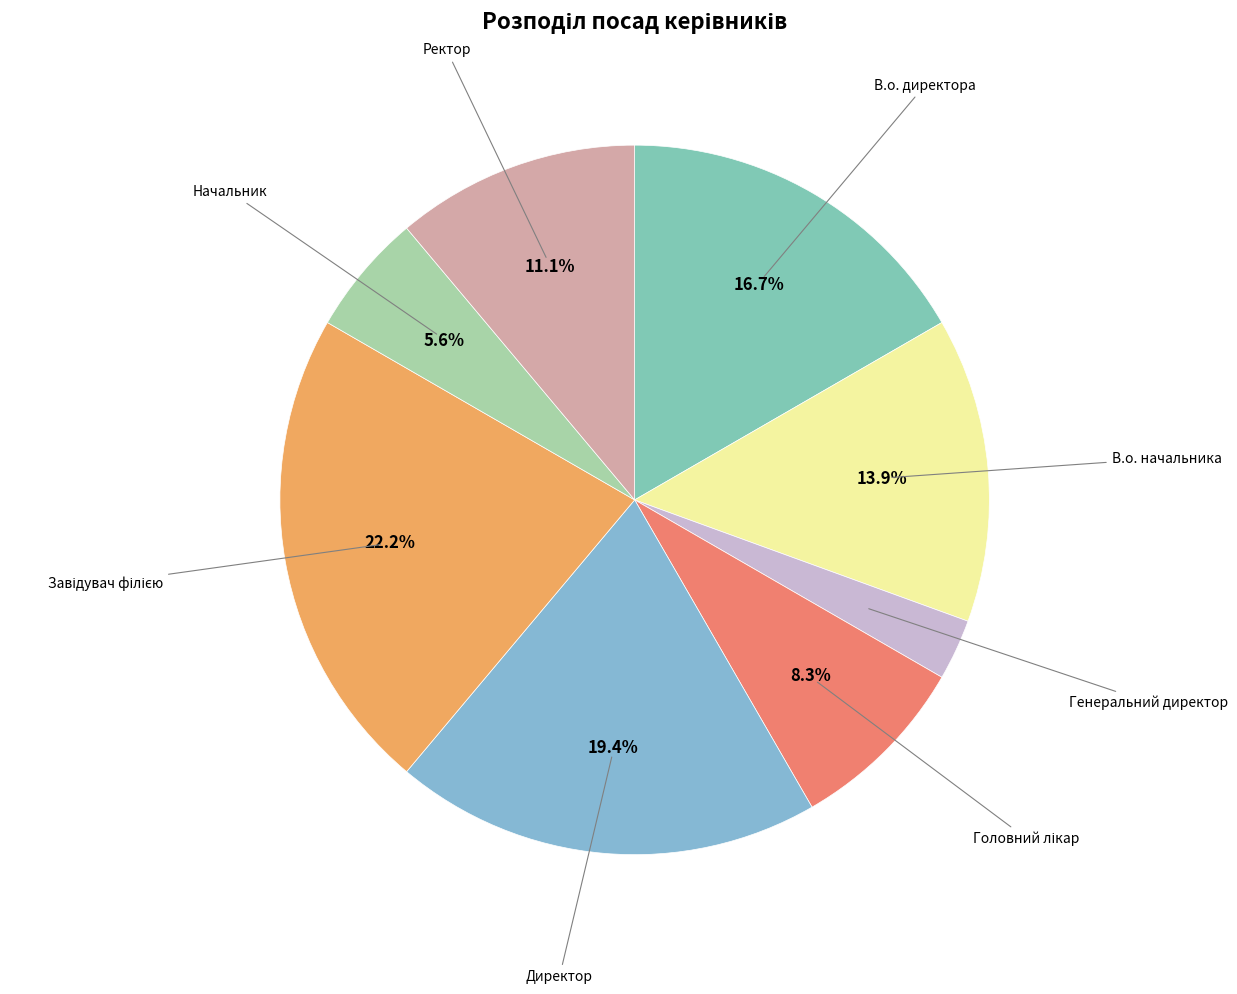

How many segments does this pie chart have?

8